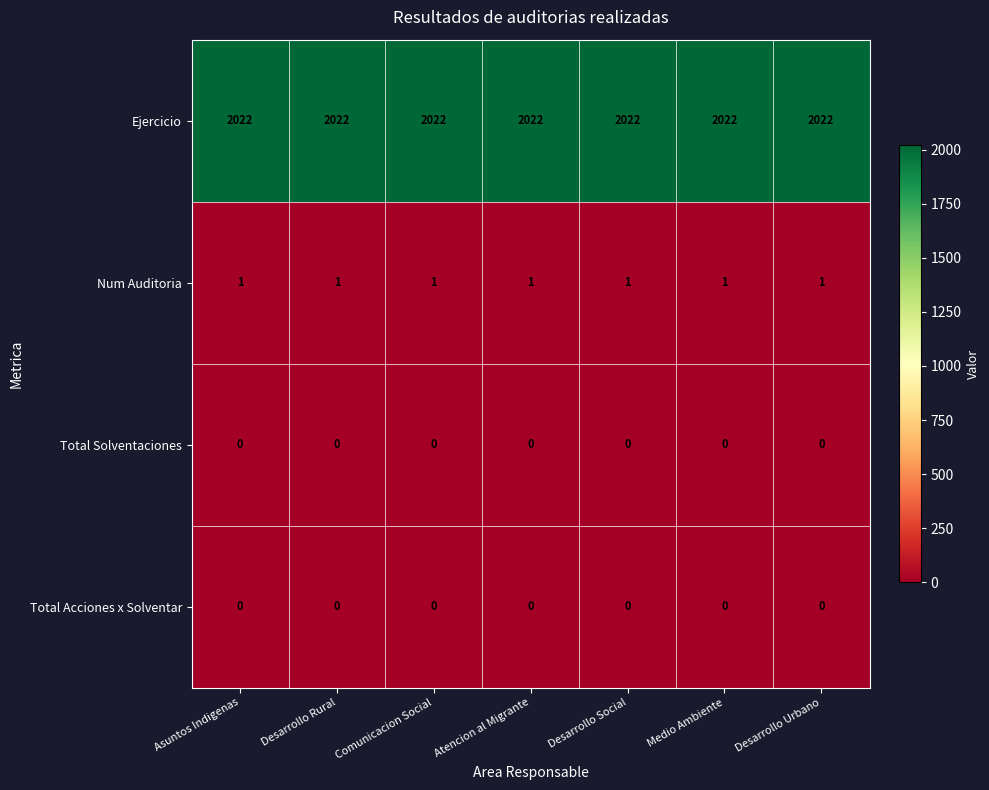

Which series has the largest total across all categories?

row_0